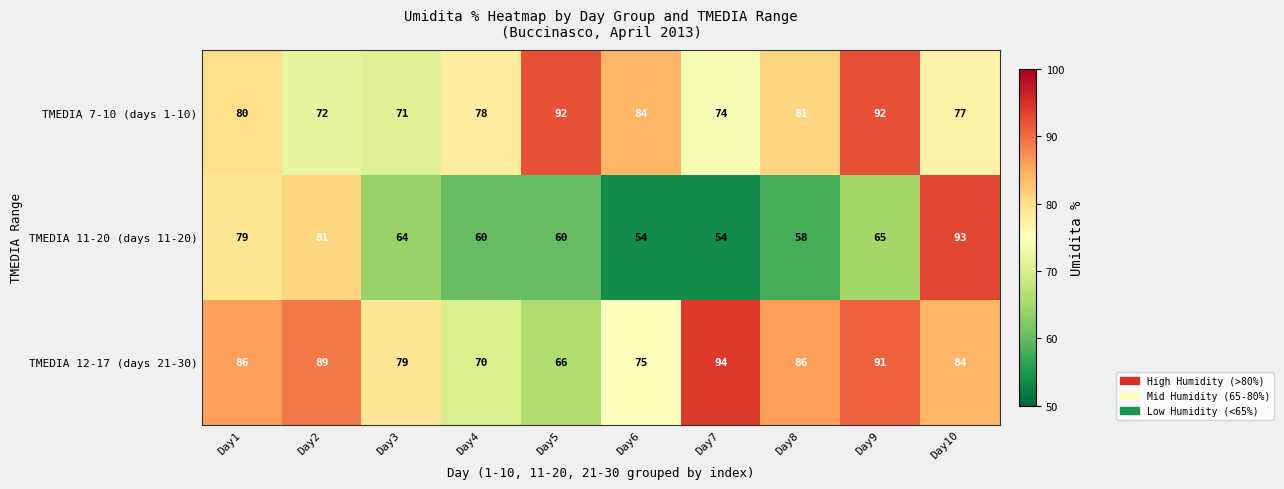

How many categories are shown in the chart?

10